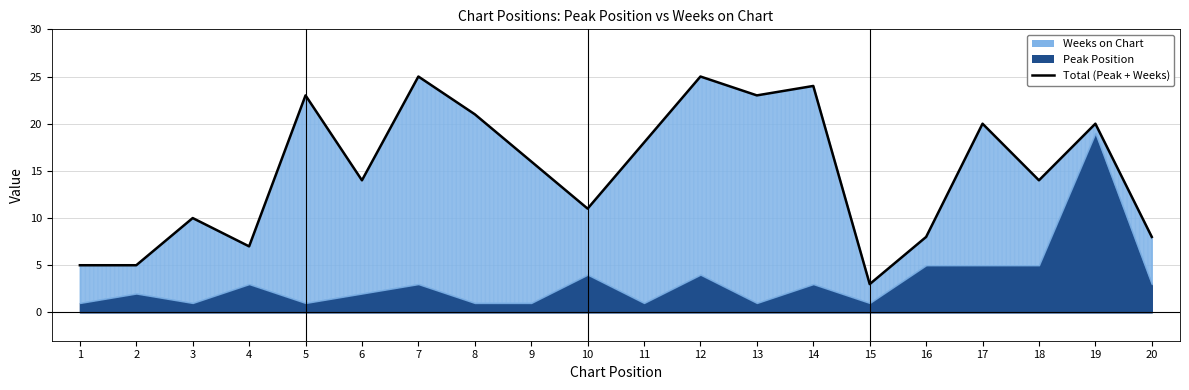

Rank the categories by value from lowest to highest.

15, 1, 2, 4, 16, 20, 3, 10, 6, 18, 9, 11, 17, 19, 8, 5, 13, 14, 7, 12